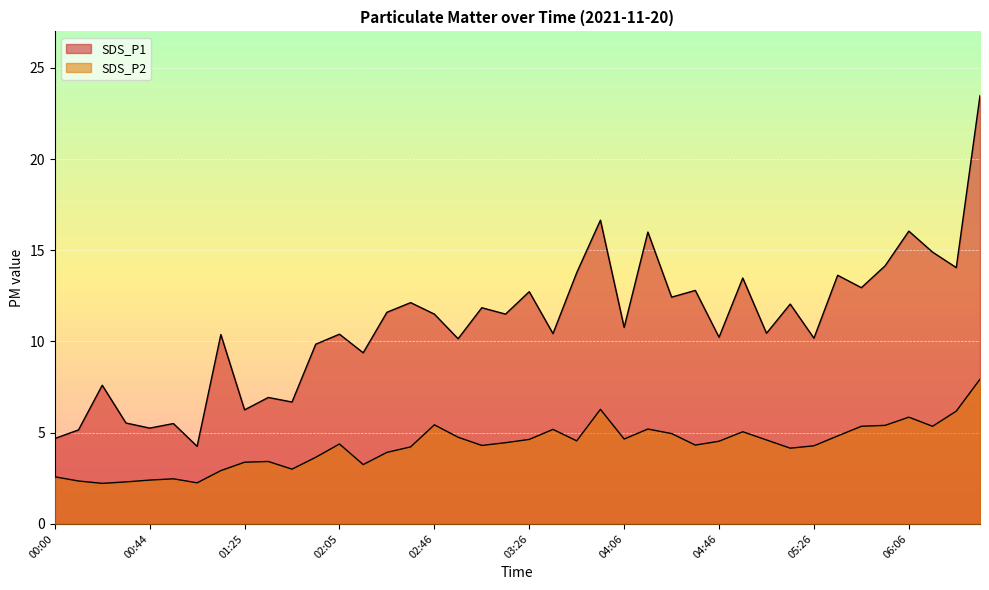

Where does the SDS_P2 series first go above 4?

02:05